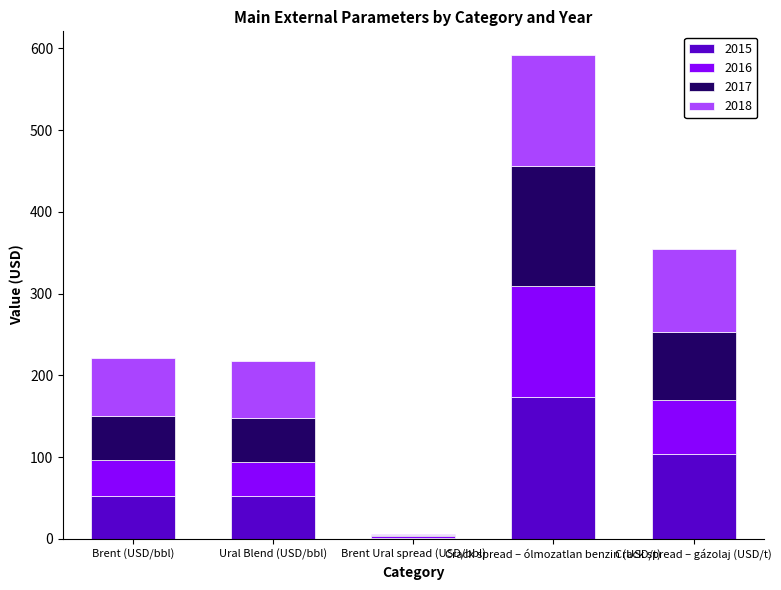

What is the total value across all series at Brent (USD/bbl)?

221.6